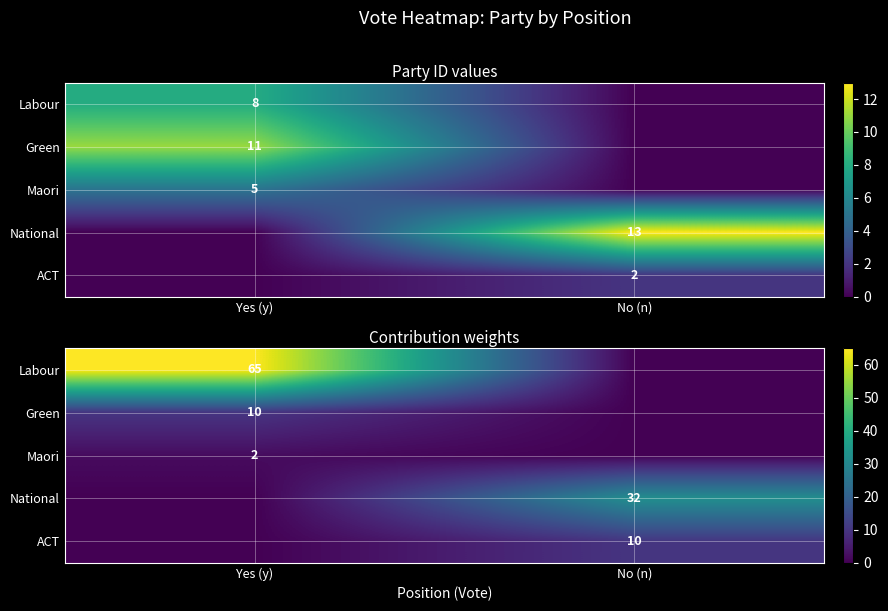

The value of National at No (n) is 32. True or false?

True